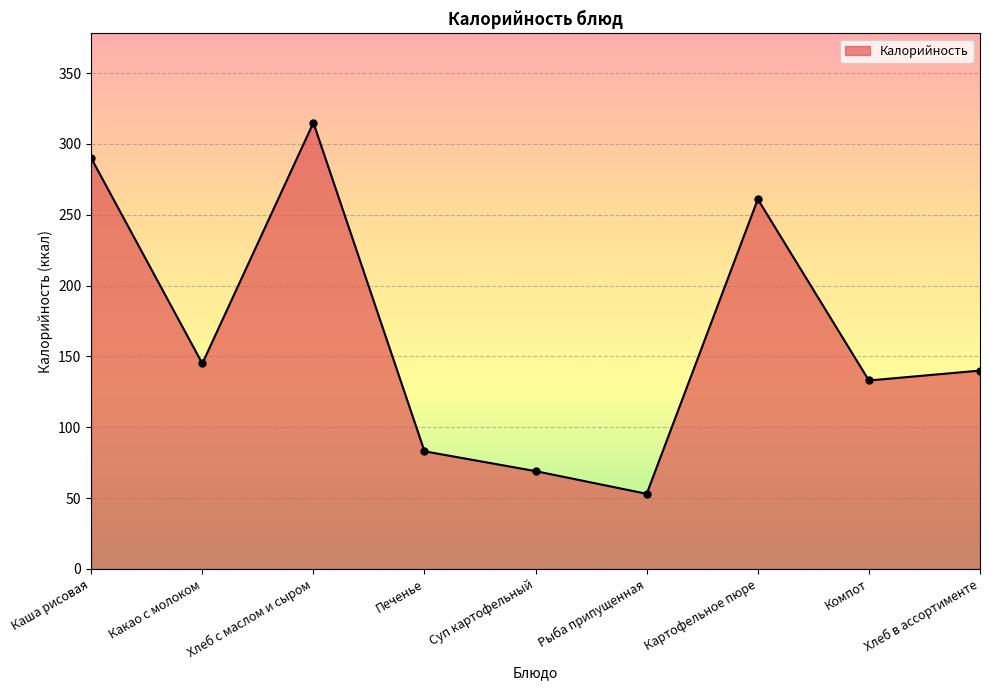

What is the change in value from Хлеб с маслом и сыром to Компот?

-182